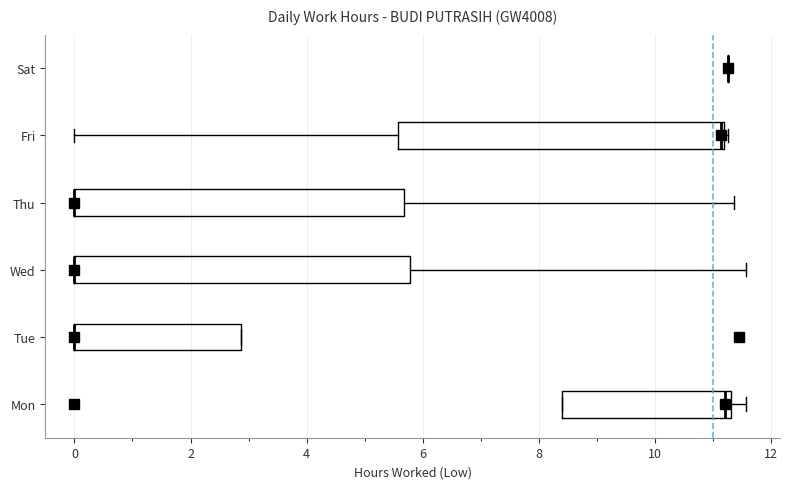

Where does the right whisker of the box for Thu end on the x-axis? The values are not printed on the chart, so give them approximately, as read against the axis.

11.4